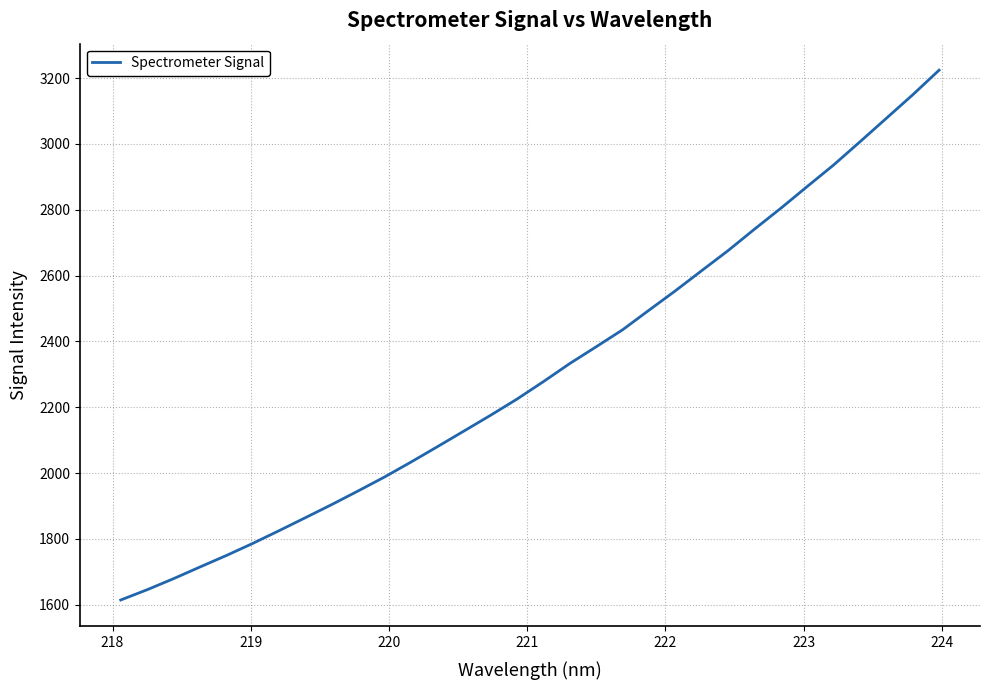

What is the maximum value shown in the chart?

3224.2